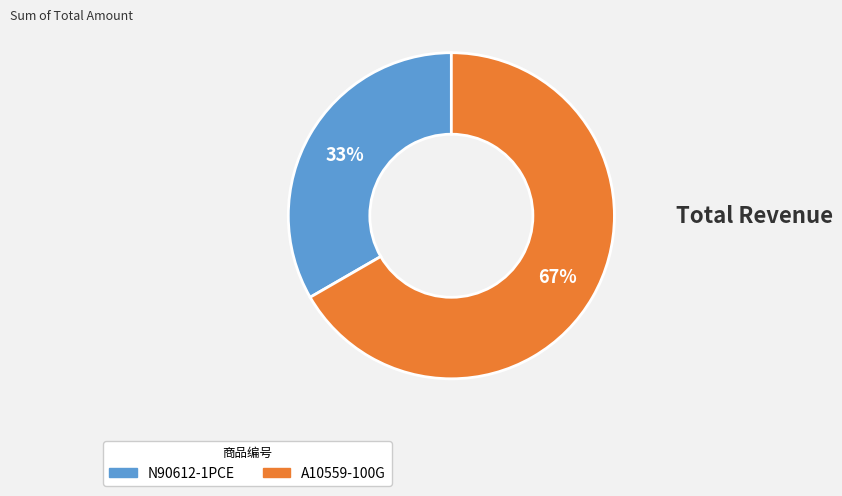

Count the number of slices in the pie.

2